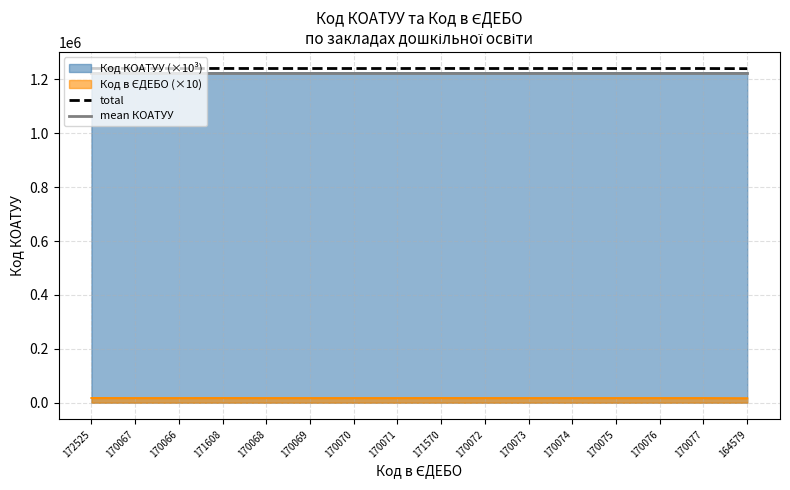

Which series has the widest spread of values?

total